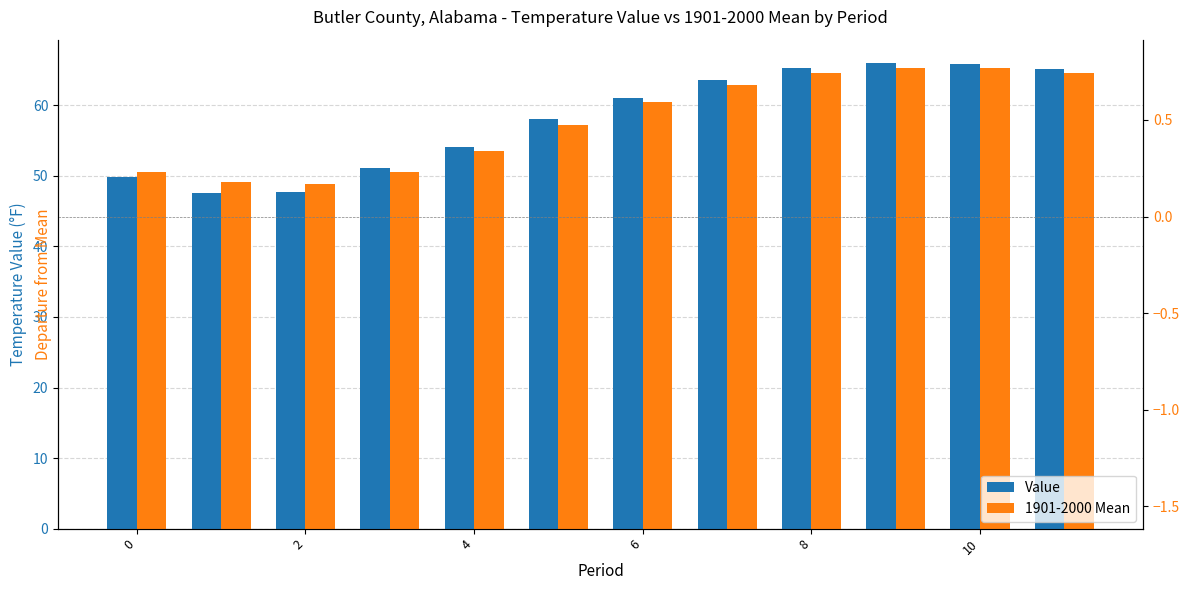

Does the chart contain stacked bars?

No